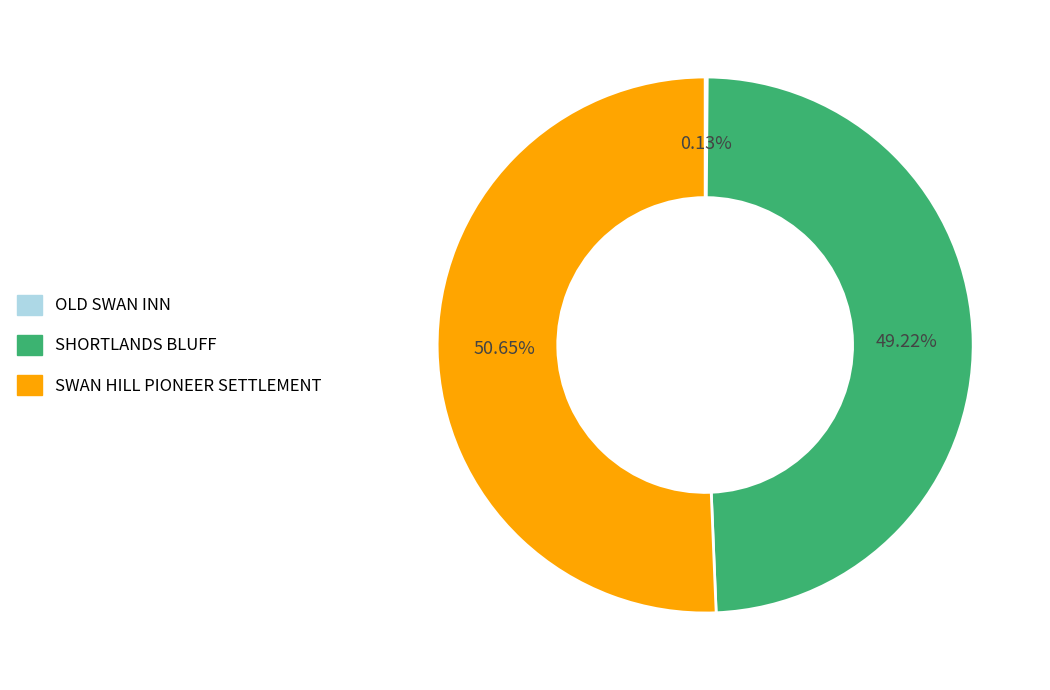

Combined, what portion of the pie is SHORTLANDS BLUFF and SWAN HILL PIONEER SETTLEMENT?

99.9%